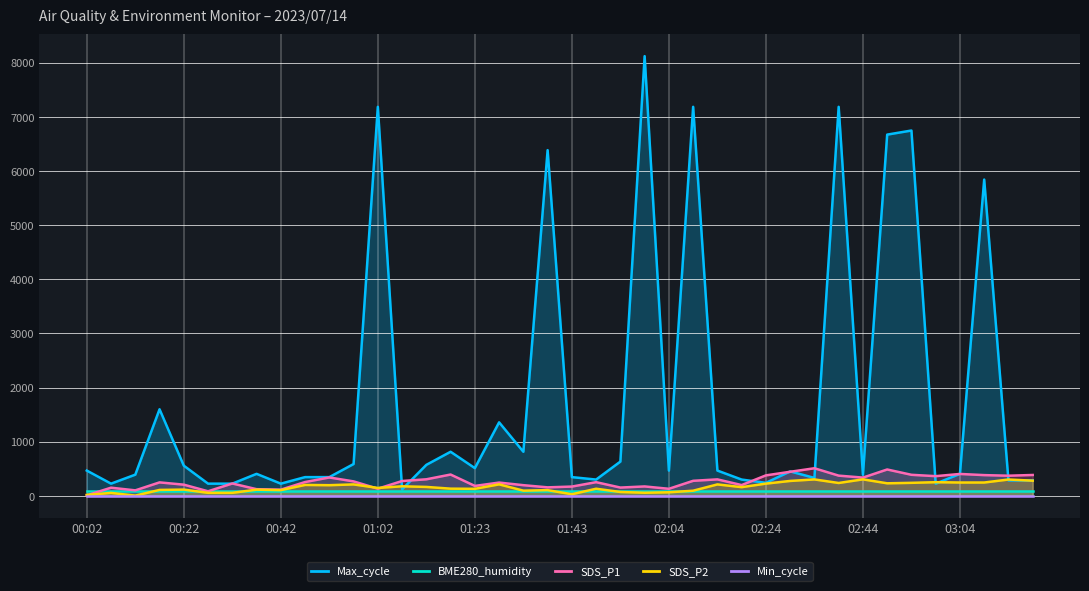

What is the label of the 20th point from the left?

01:38